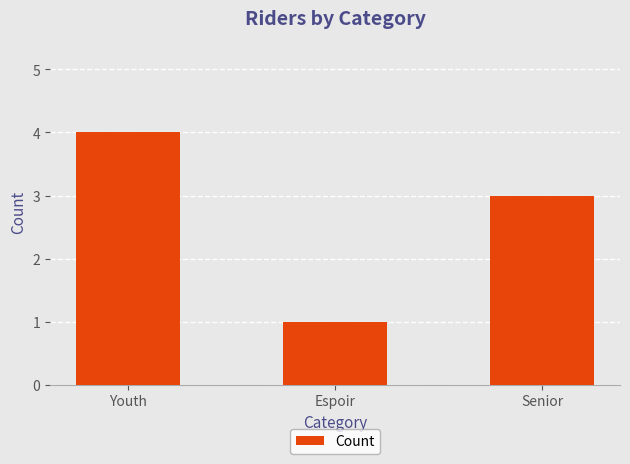

What is the ratio of the value at Senior to the value at Espoir?

3.0